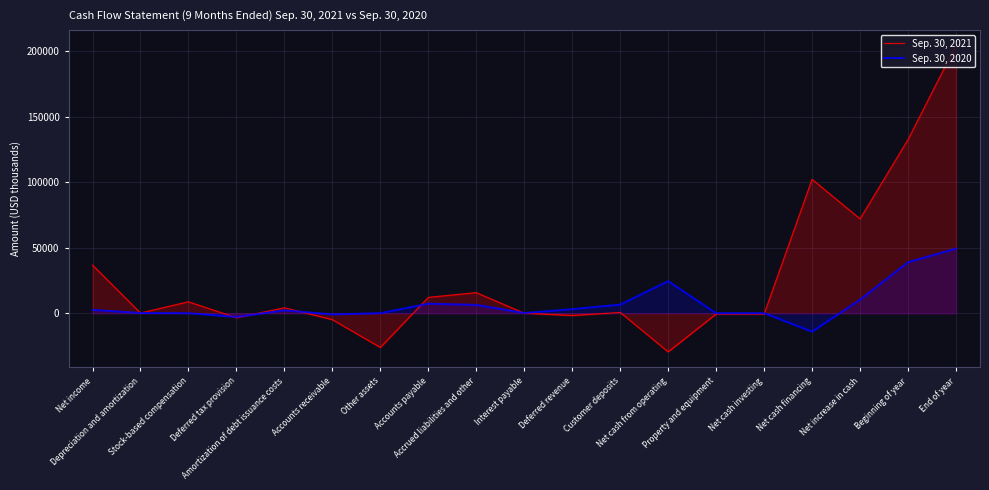

The Sep. 30, 2020 series shows 6547 at Customer deposits. True or false?

True